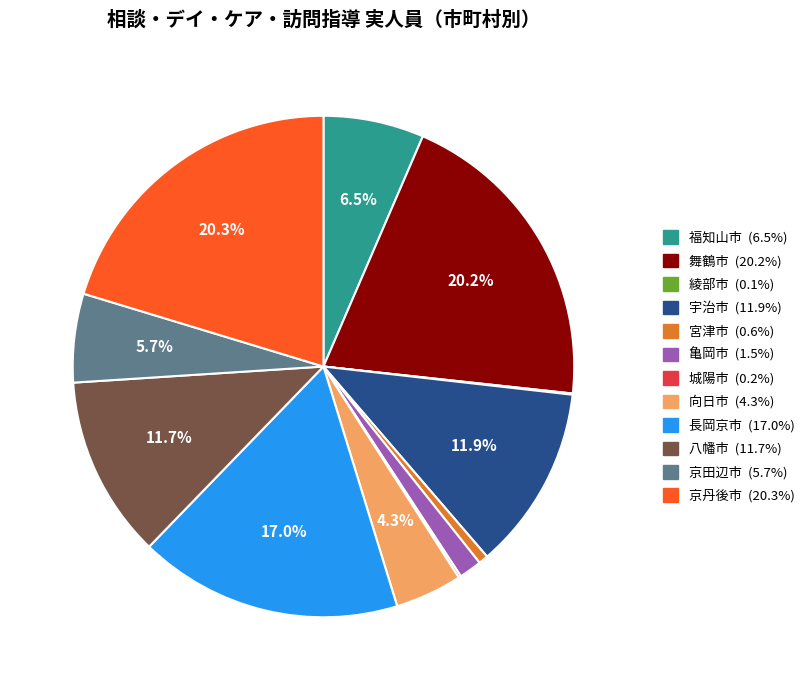

To the nearest percent, what is the difference between the 長岡京市 and 宇治市 slice percentages?

5%